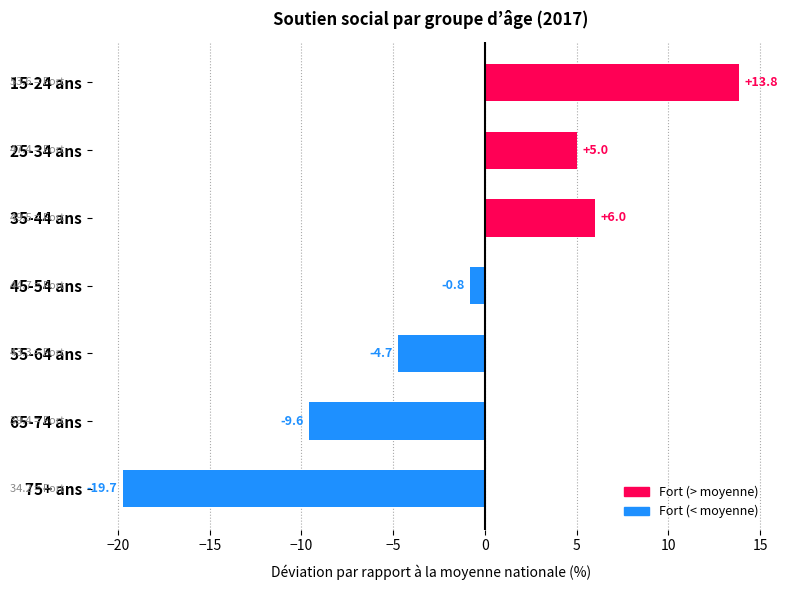

Rank the categories by value from highest to lowest.

15-24 ans, 35-44 ans, 25-34 ans, 45-54 ans, 55-64 ans, 65-74 ans, 75+ ans